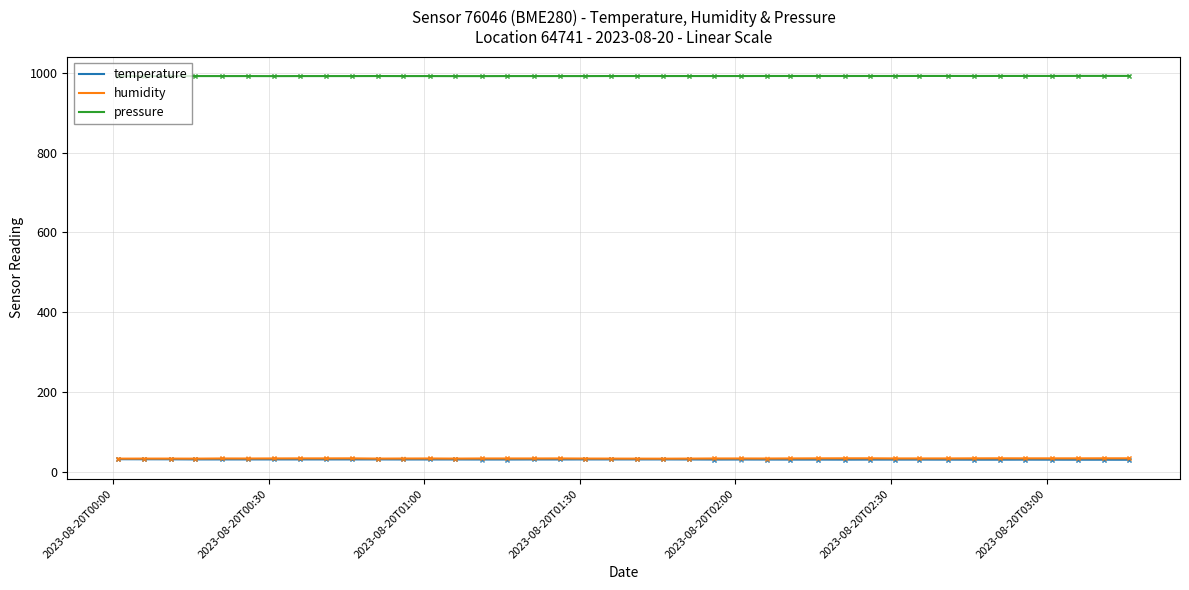

How many lines are shown in the chart?

3